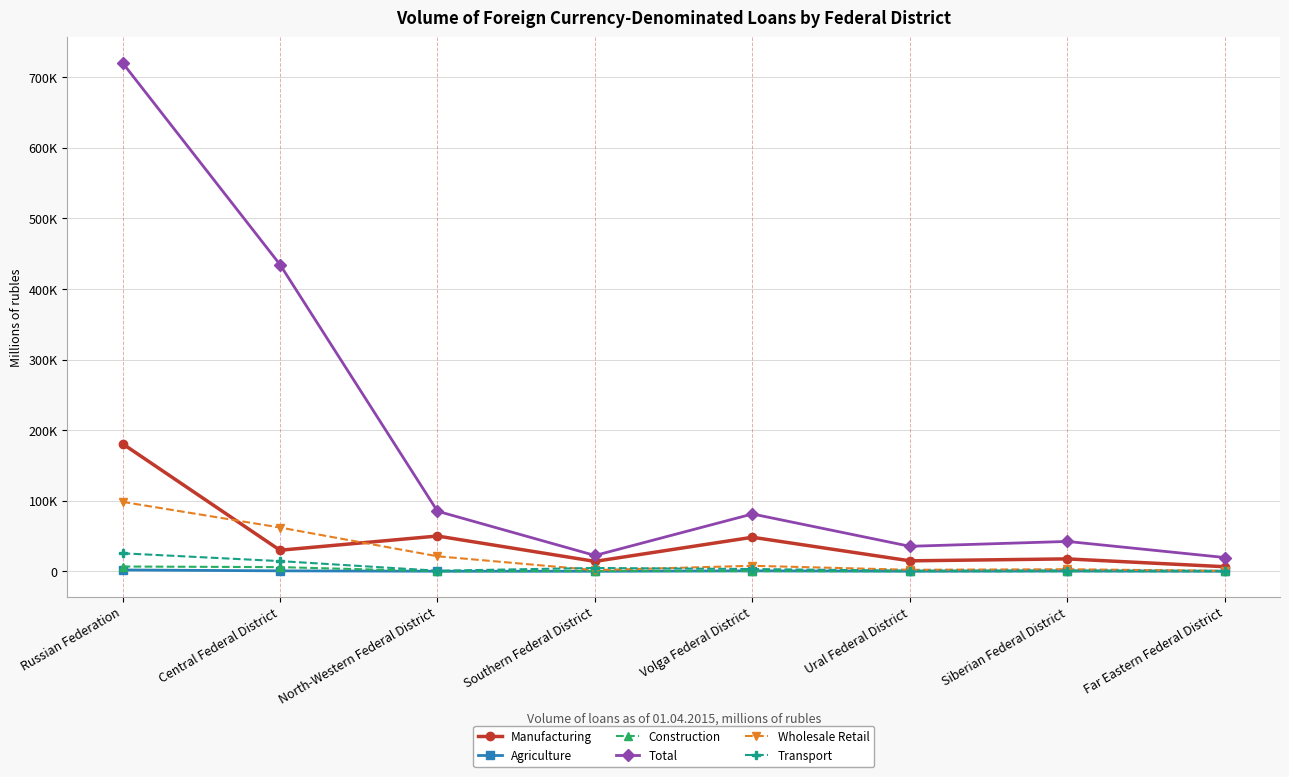

At which label does Wholesale Retail first exceed 7800?

Russian Federation